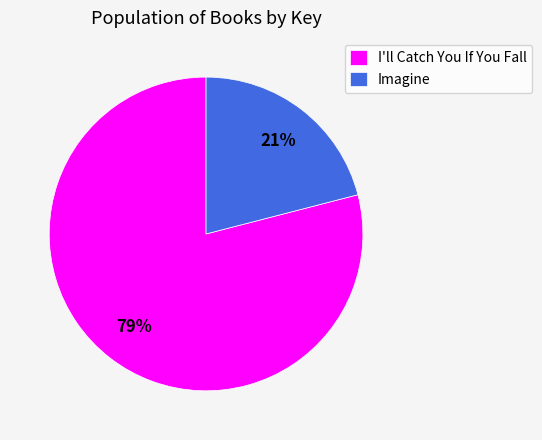

Rank the categories by value from highest to lowest.

I'll Catch You If You Fall, Imagine